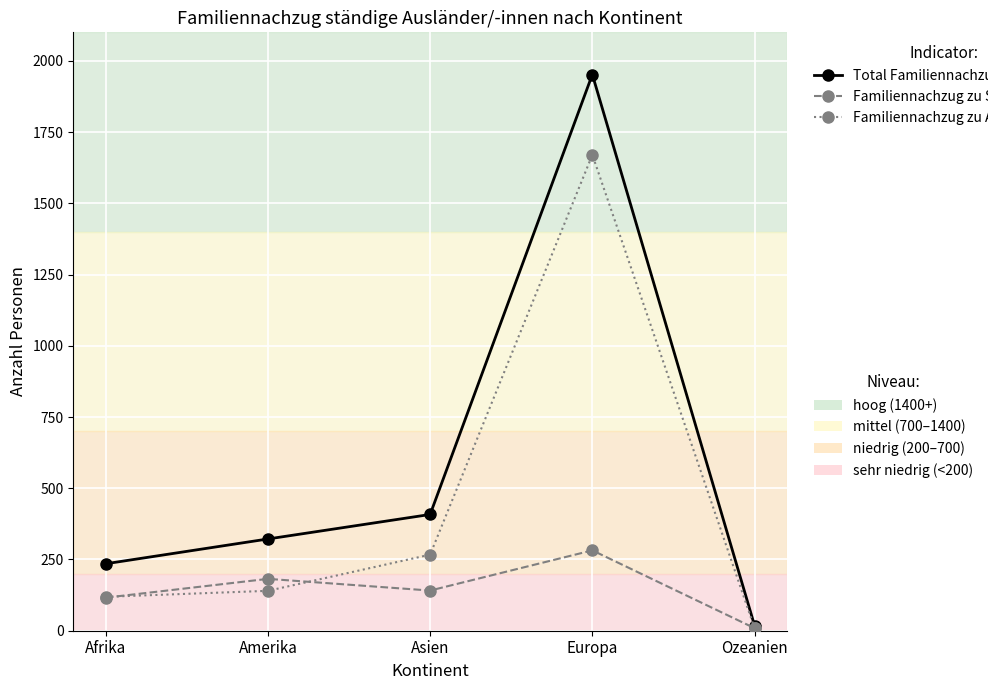

What is the label of the 2nd point from the right?

Europa